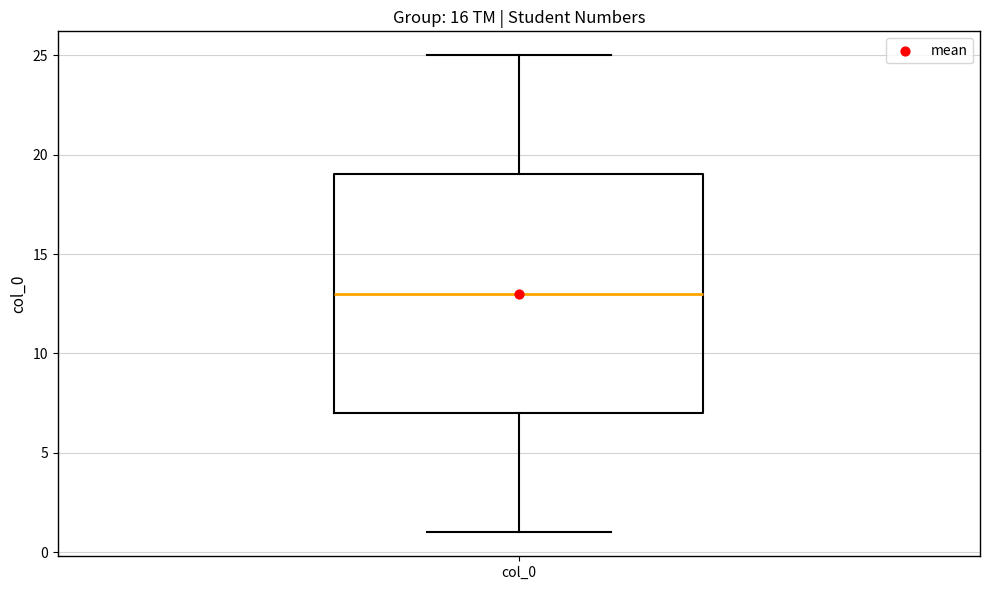

Transcribe this box plot: give where the median line is, the range the box spans, and where the two whiskers end, as read against the y-axis. The values are not printed on the chart, so give them approximately, as read against the axis.

median 13, box 7 to 19, whiskers 1 to 25